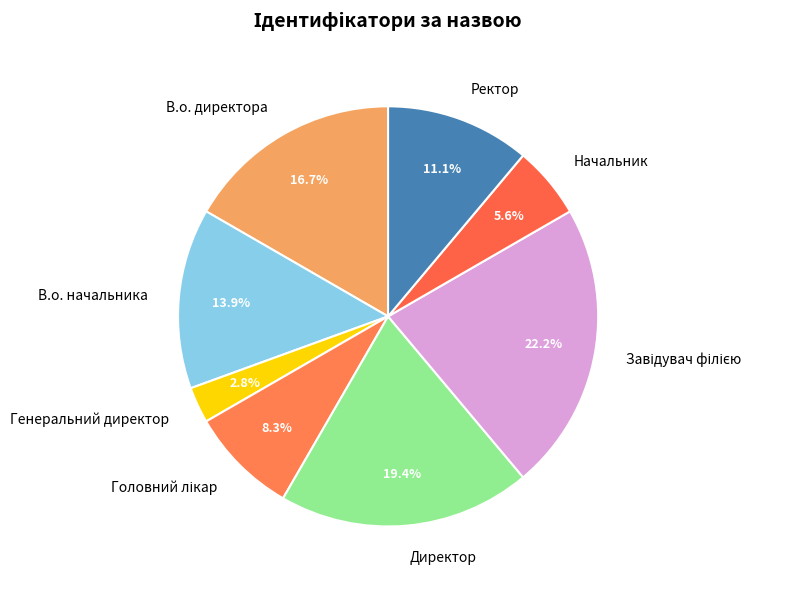

How many segments does this pie chart have?

8